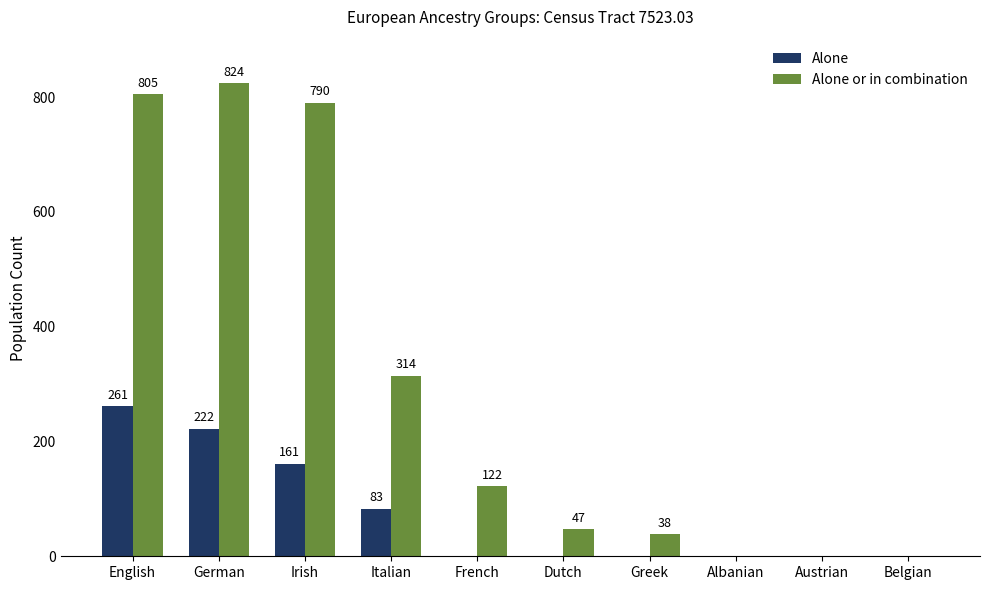

What is the difference between the Alone values at French and German?

222